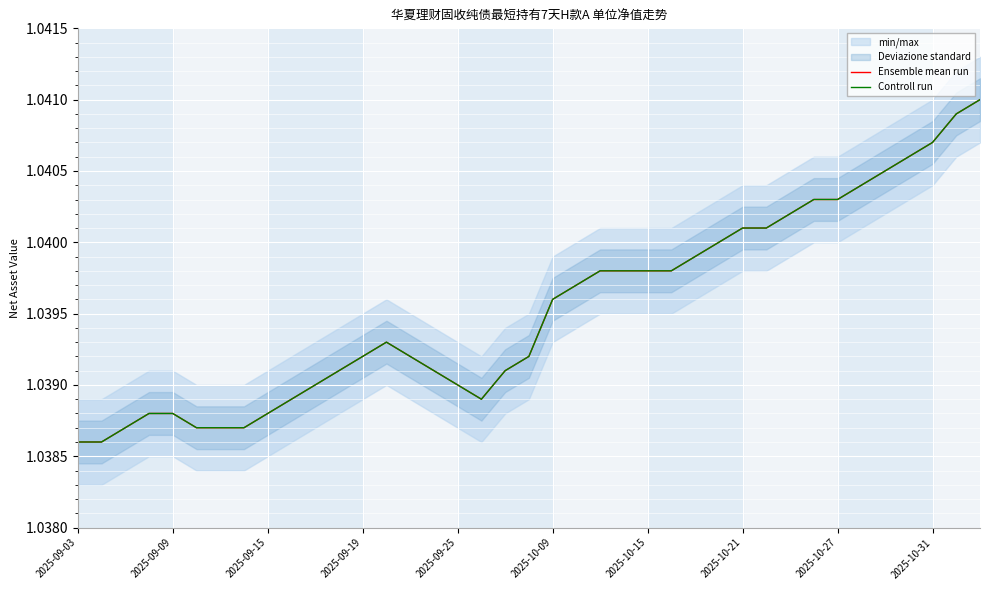

Count the Controll run values in the range 1 to 2.

39